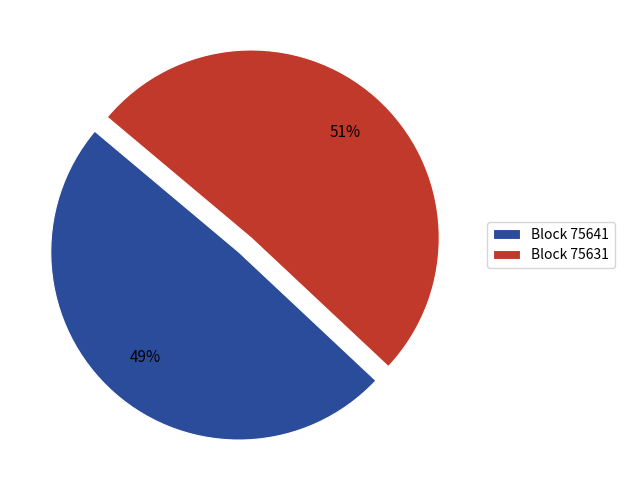

Does any single category account for the majority?

Yes